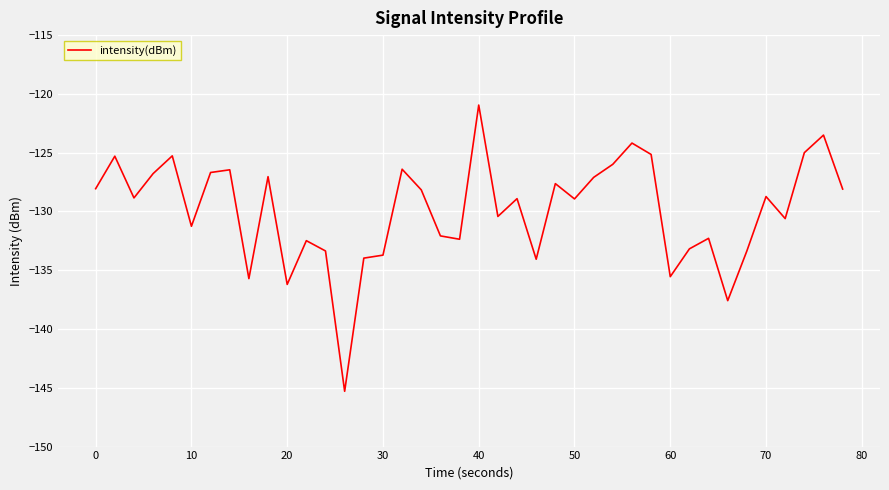

What is the maximum value shown in the chart?

-121.0